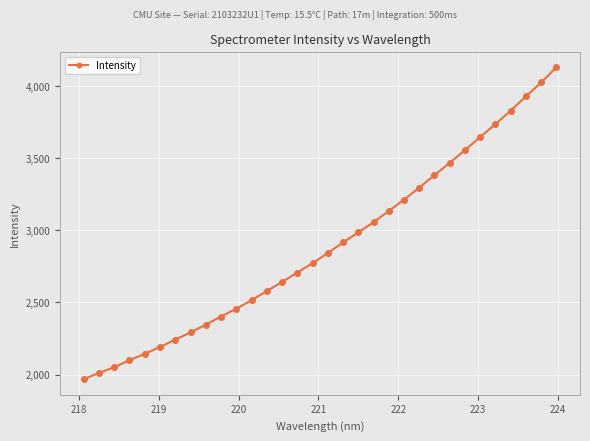

What is the value of the 11th point from the left?

2456.0